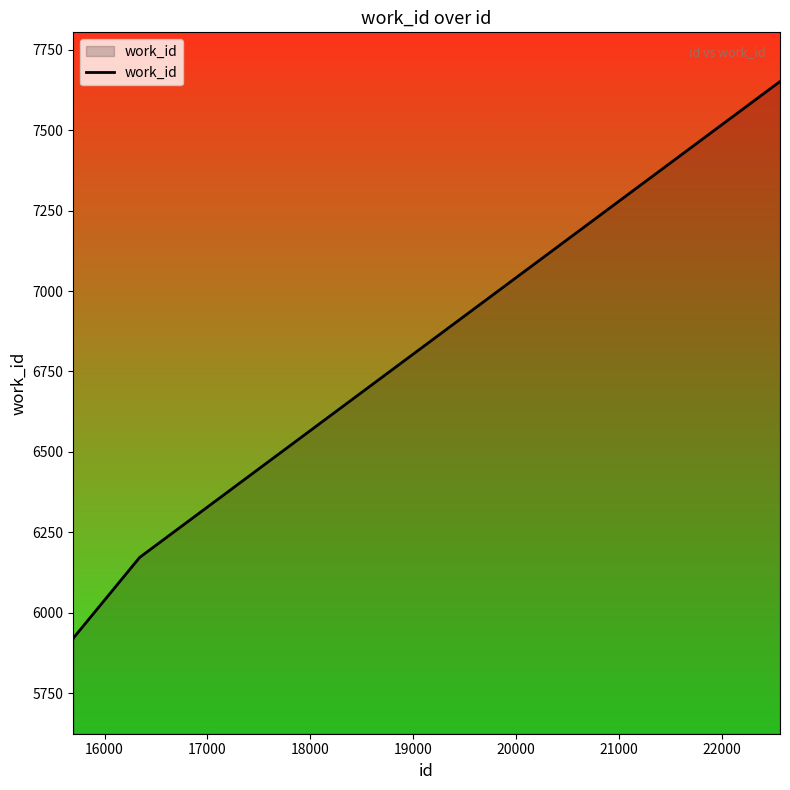

What is the maximum value shown in the chart?

7651